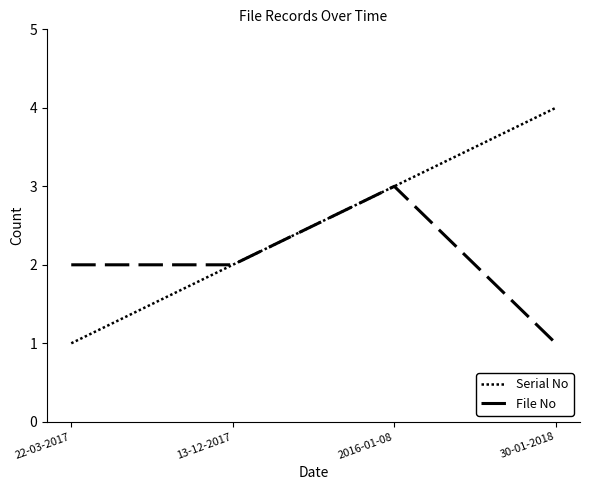

At which category does the chart reach its peak across all series?

30-01-2018